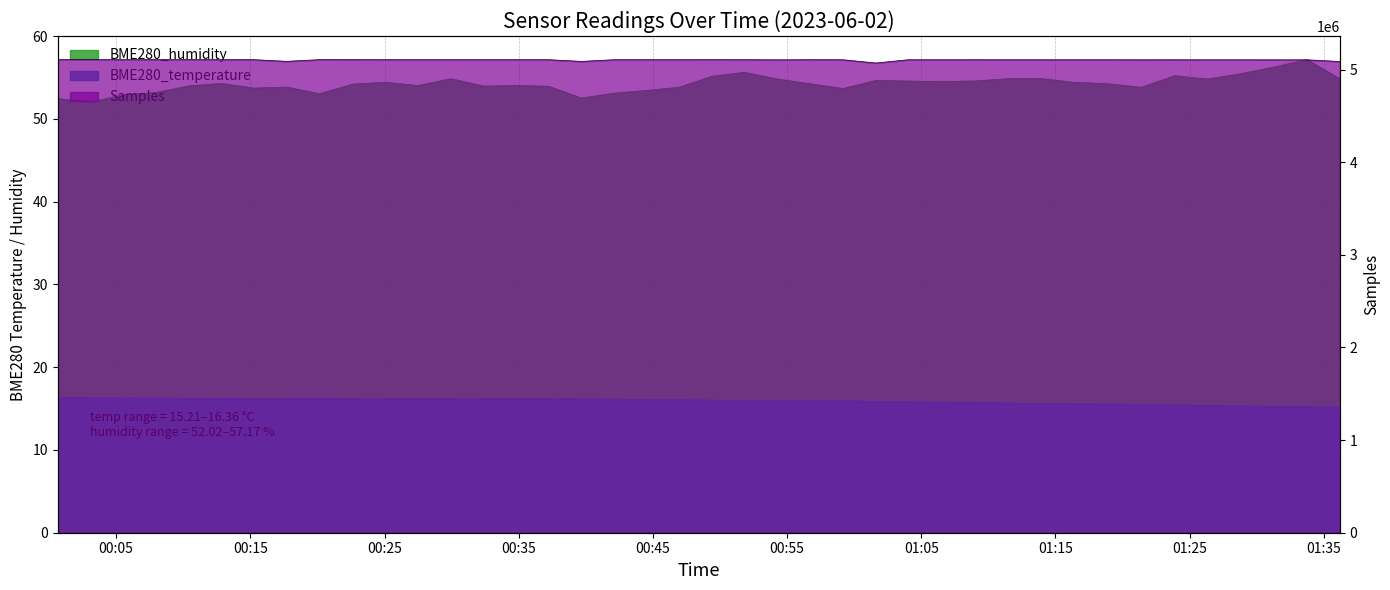

In BME280_temperature, how many points are higher than both neighbors (excluding endpoints)?

3